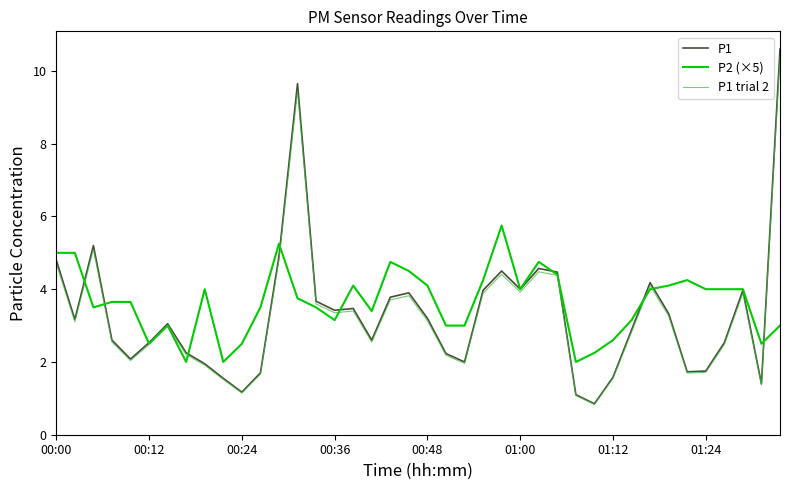

True or false: P1 trial 2 has more than 2 interior local peaks.

True